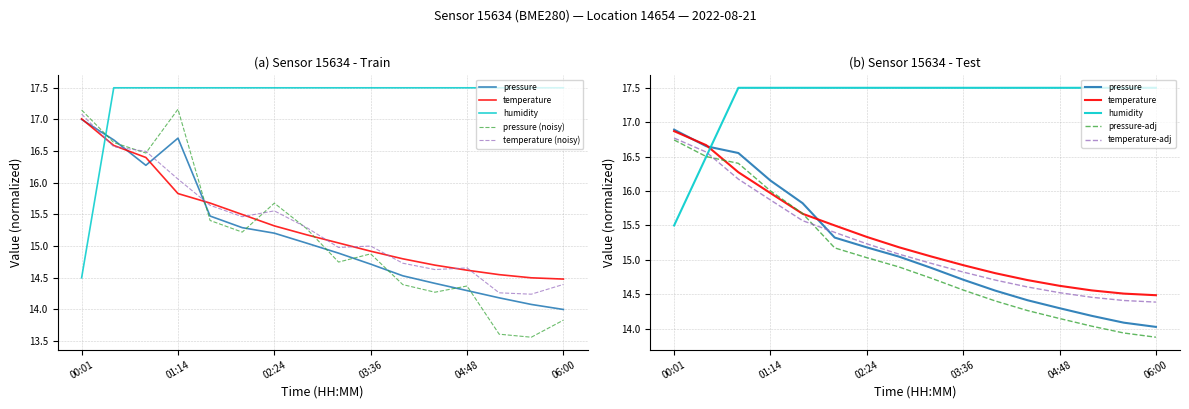

True or false: temperature has a value of 22.1 at 01:14.

False